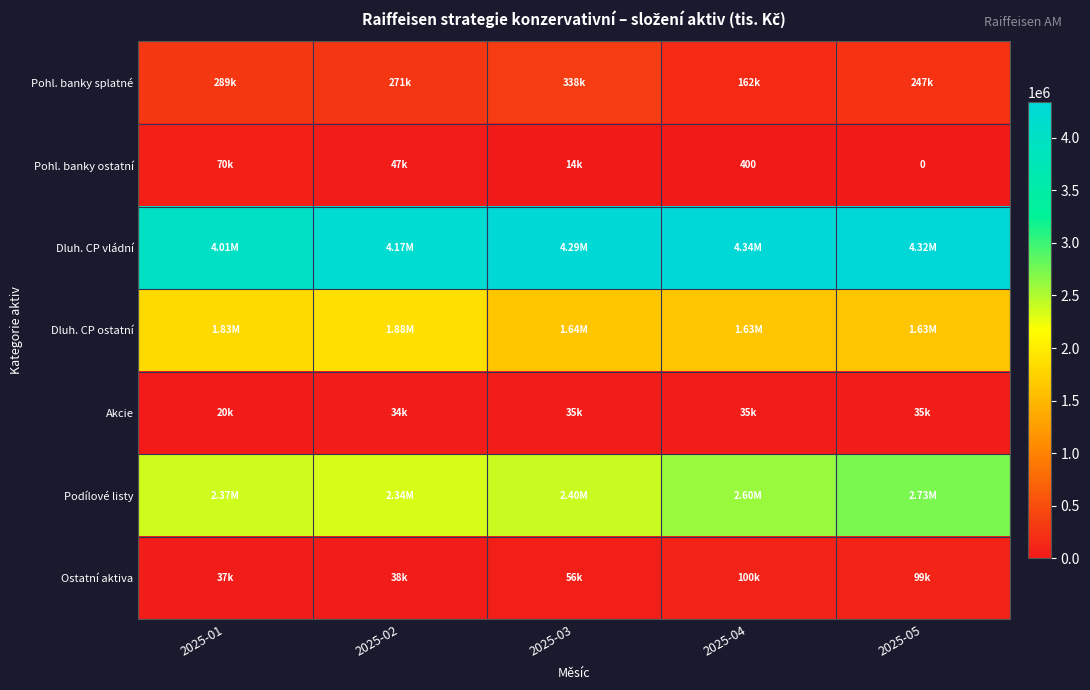

At which label does Pohl. banky splatné reach its peak?

2025-03